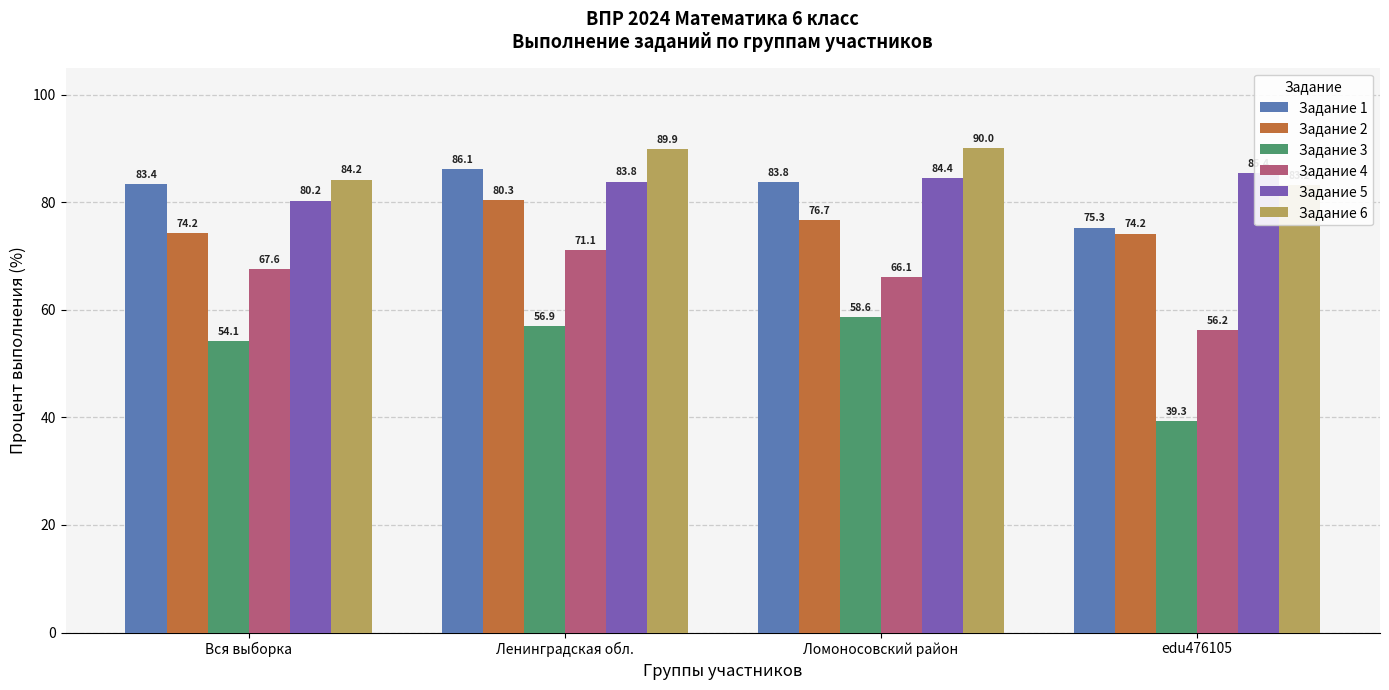

Reading left to right, transcribe all the data shown in this chart.

Задание 1: 83.4	86.1	83.8	75.3
Задание 2: 74.2	80.3	76.7	74.2
Задание 3: 54.1	56.9	58.6	39.3
Задание 4: 67.6	71.1	66.1	56.2
Задание 5: 80.2	83.8	84.4	85.4
Задание 6: 84.2	89.9	90.0	83.2